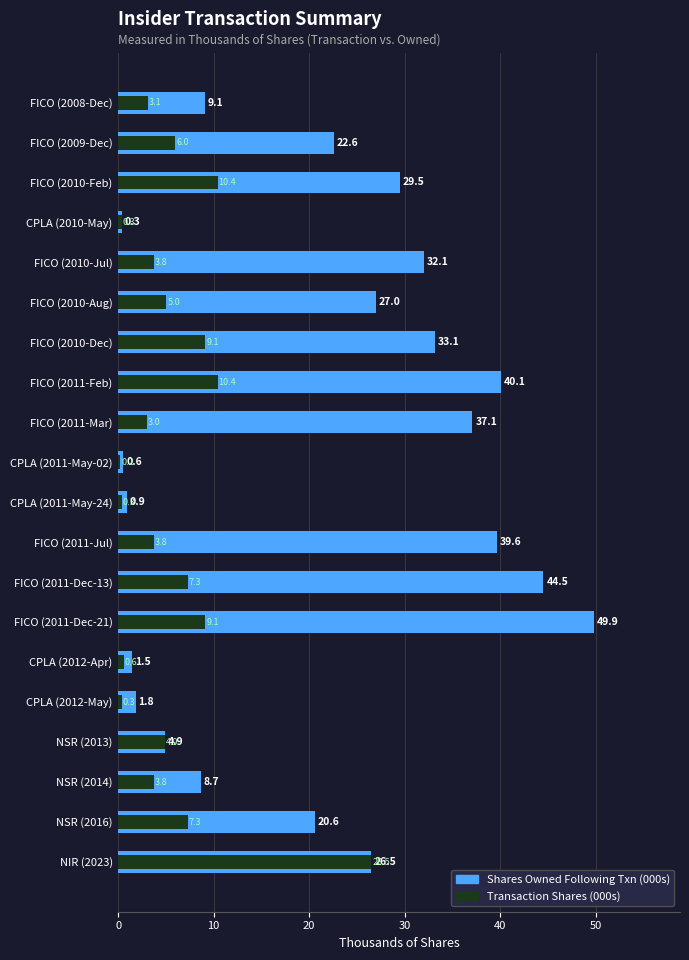

What is the difference between the maximum and minimum values in the Transaction Shares (000s) series?

26.3